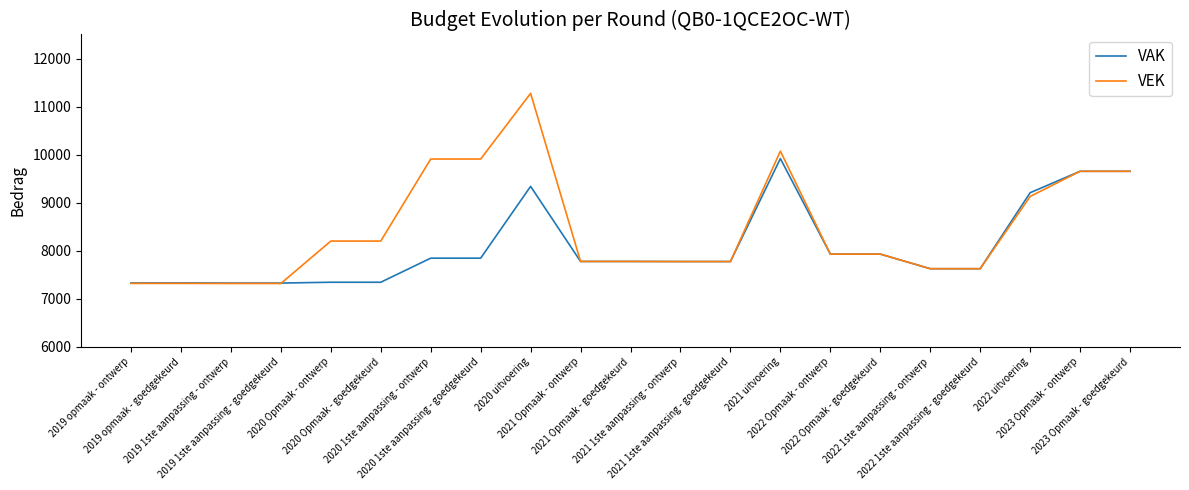

Rank the series by their average value, from highest to lowest.

VEK, VAK